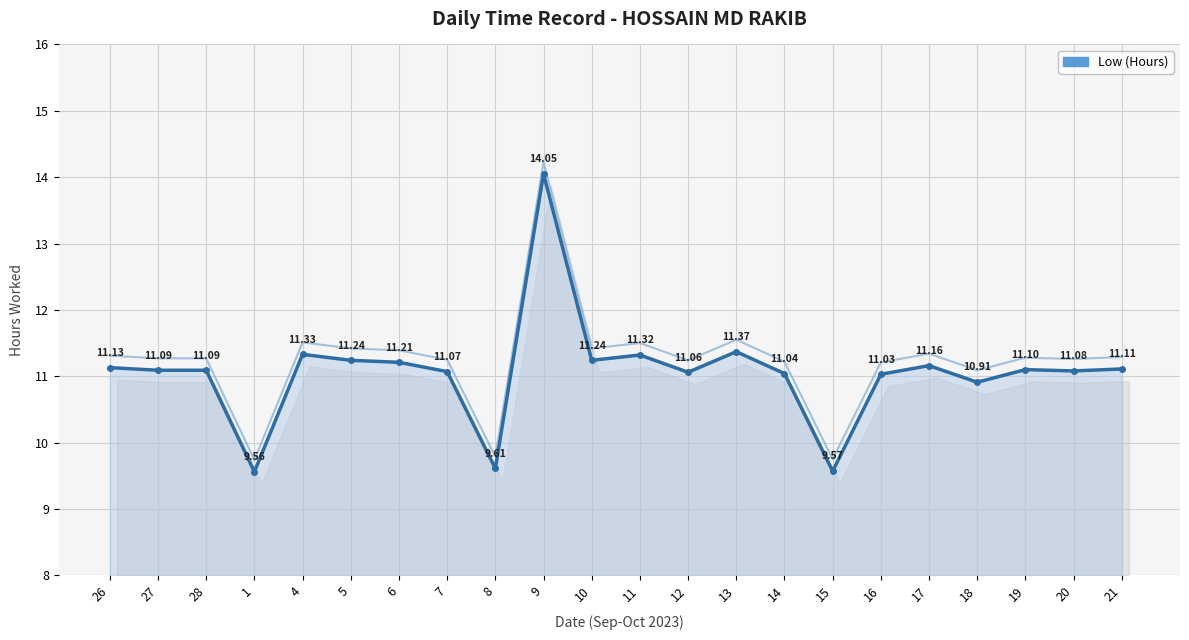

Where does the data first go above 11?

26